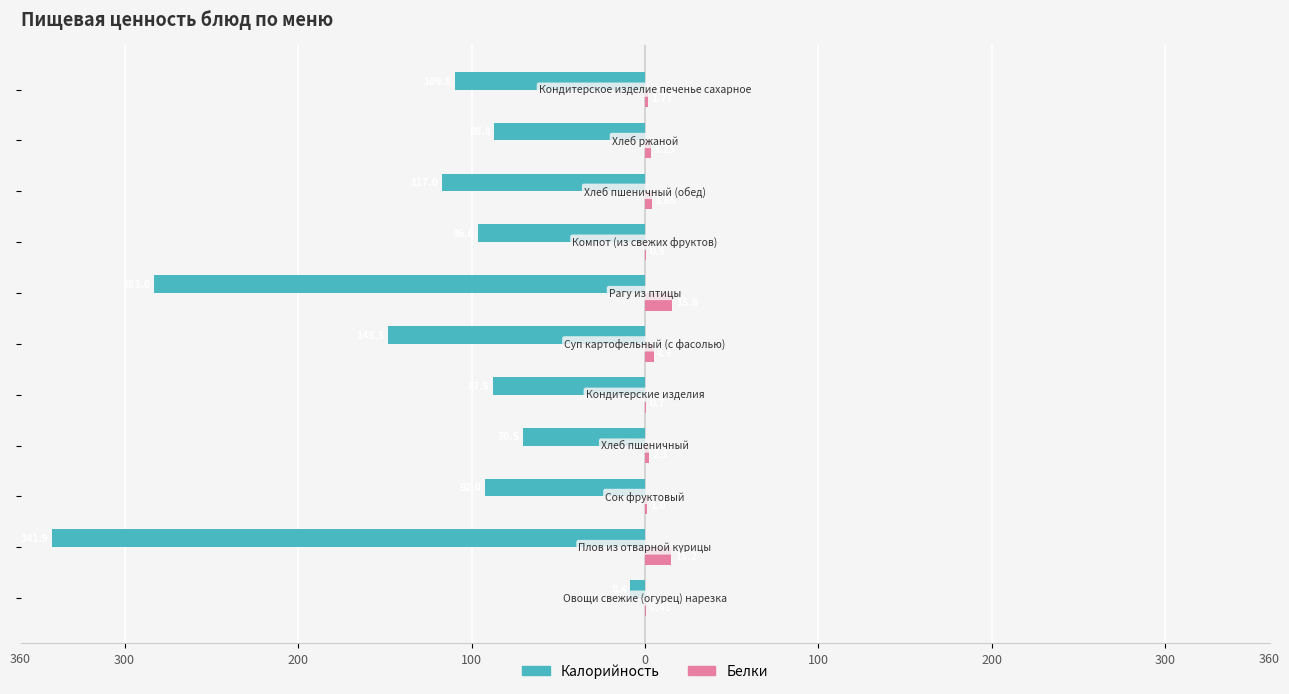

What are all the series names shown in the legend?

Калорийность, Белки